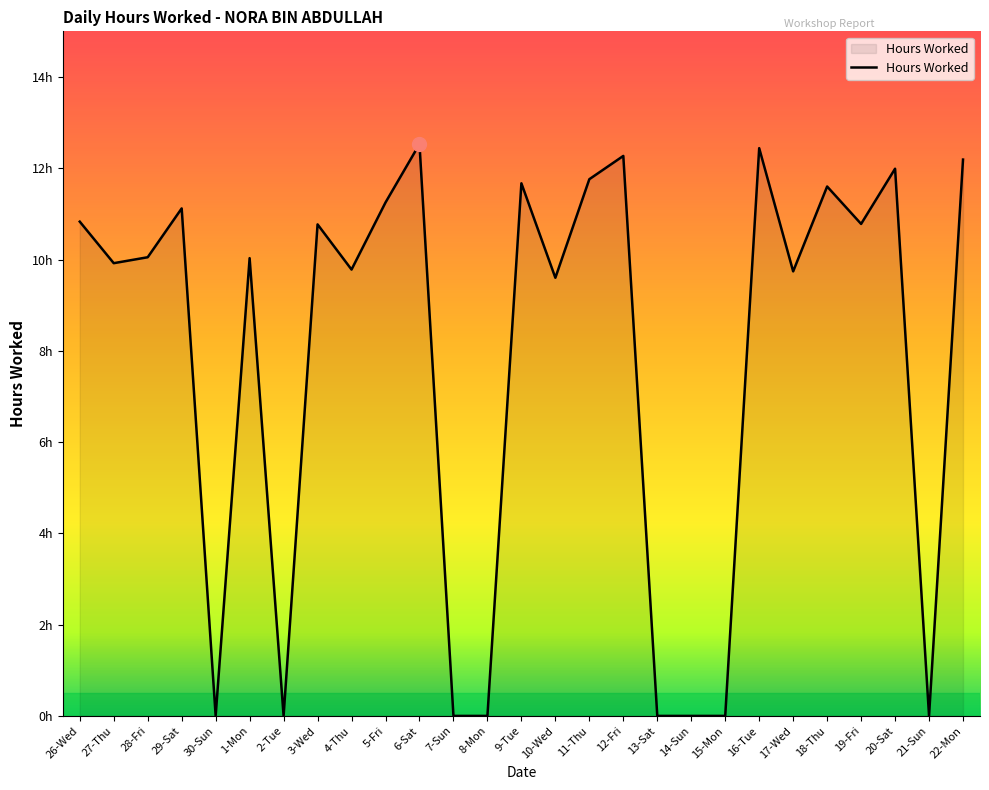

List the labels in order of value, smallest first.

30-Sun, 2-Tue, 7-Sun, 8-Mon, 13-Sat, 14-Sun, 15-Mon, 21-Sun, 10-Wed, 17-Wed, 4-Thu, 27-Thu, 1-Mon, 28-Fri, 3-Wed, 19-Fri, 26-Wed, 29-Sat, 5-Fri, 18-Thu, 9-Tue, 11-Thu, 20-Sat, 22-Mon, 12-Fri, 16-Tue, 6-Sat